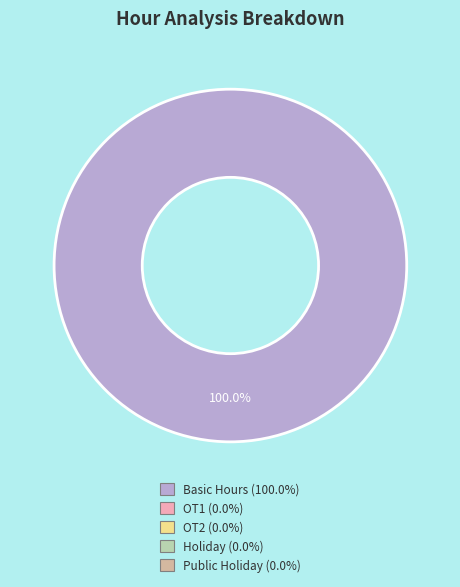

Which category accounts for the majority?

Basic Hours